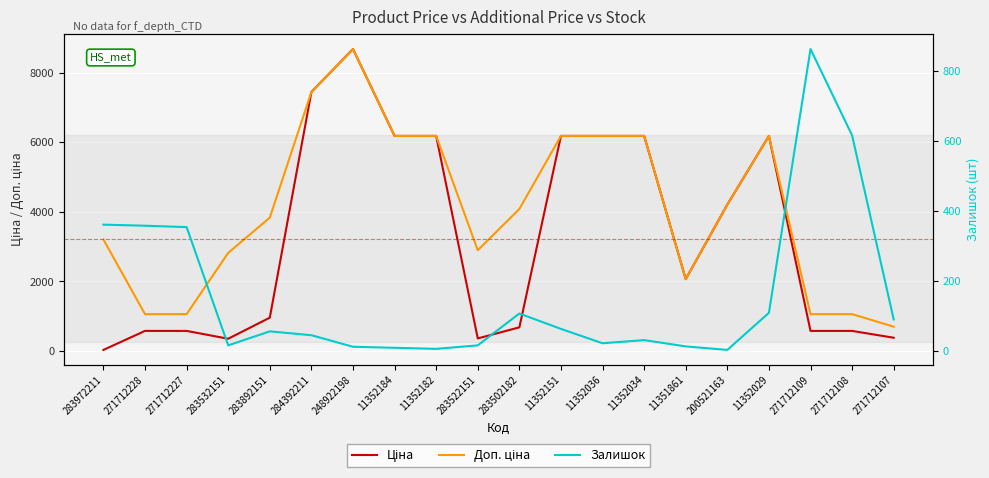

How many times do Ціна and Залишок cross each other?

3